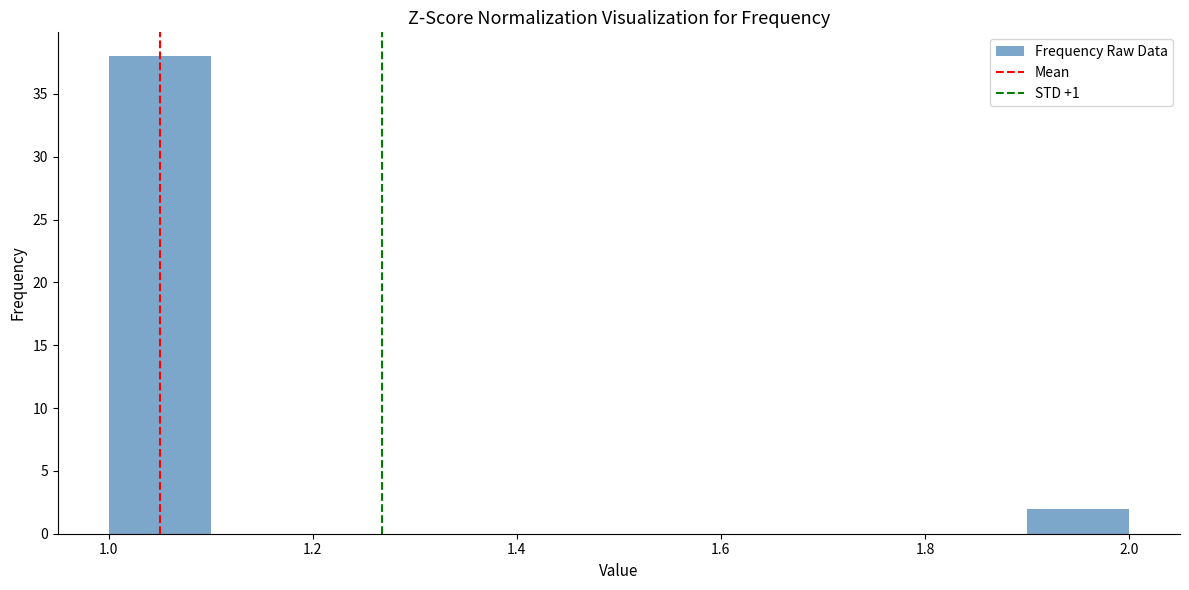

Over which range of the x-axis is the bar tallest?

1.0 to 1.1